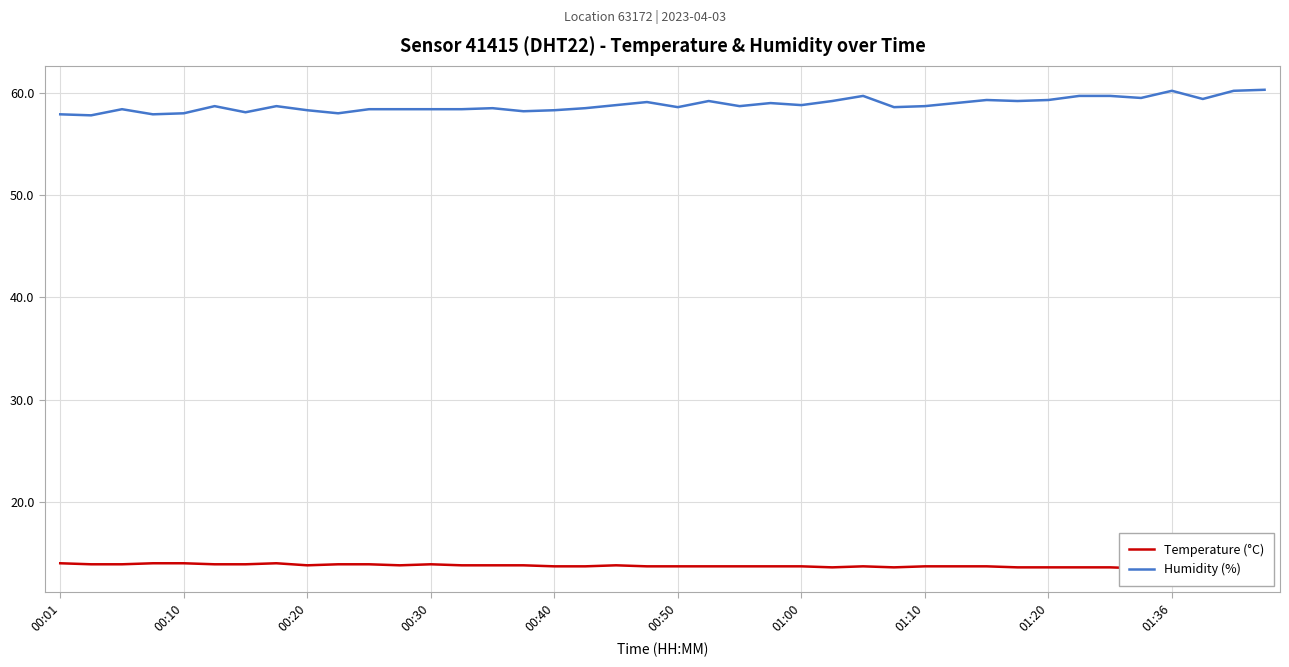

What is the sum of all Temperature (°C) values?

549.6